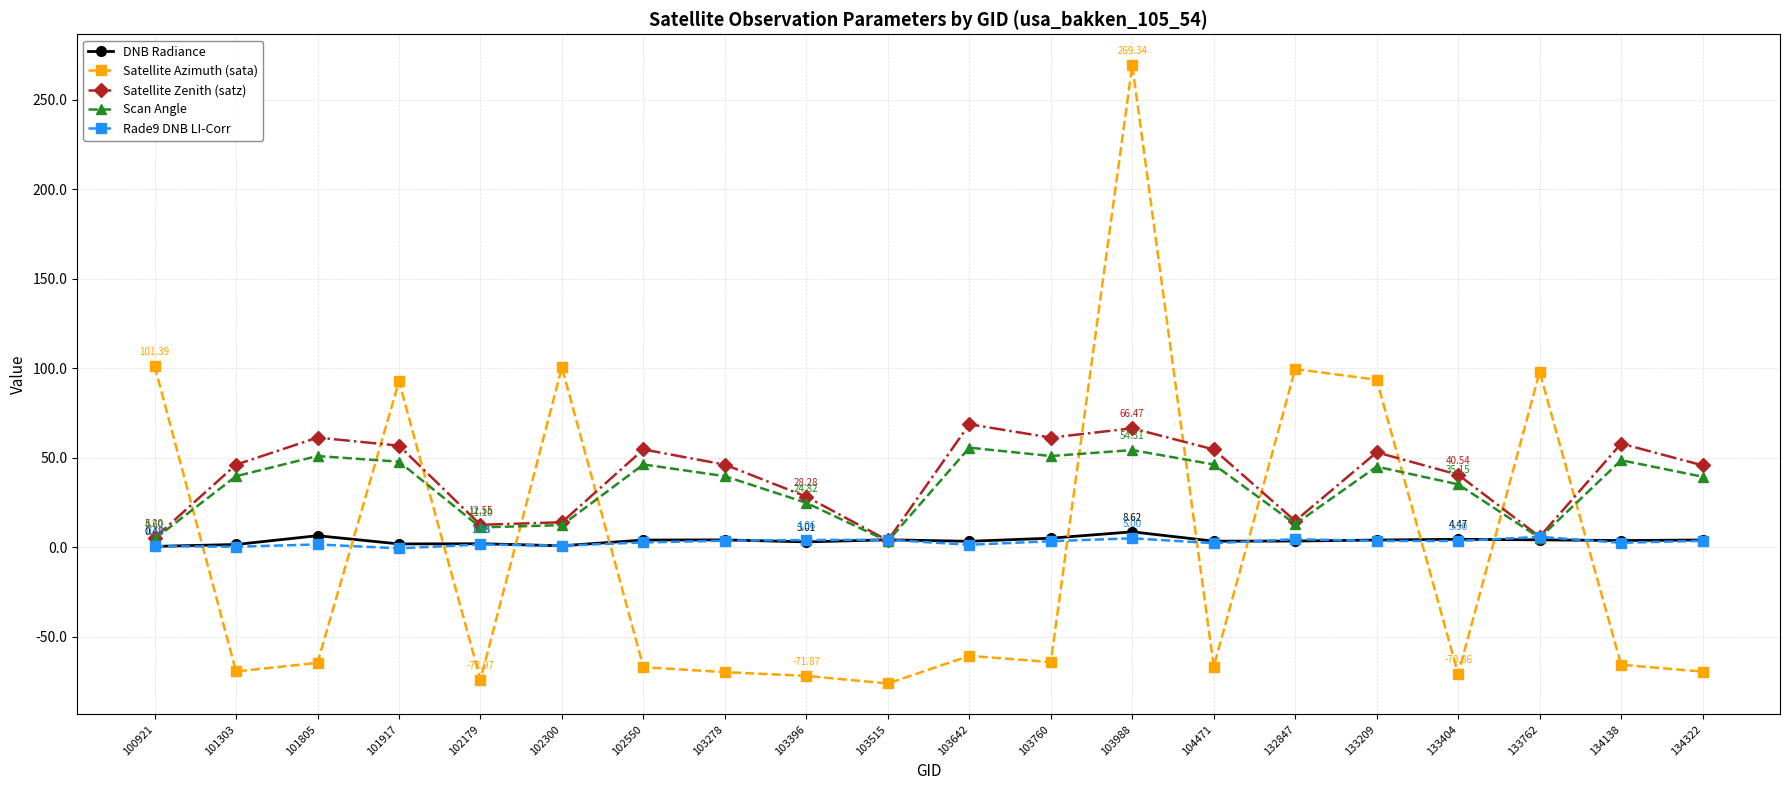

Which series changed the most between 103278 and 103988?

Satellite Azimuth (sata)